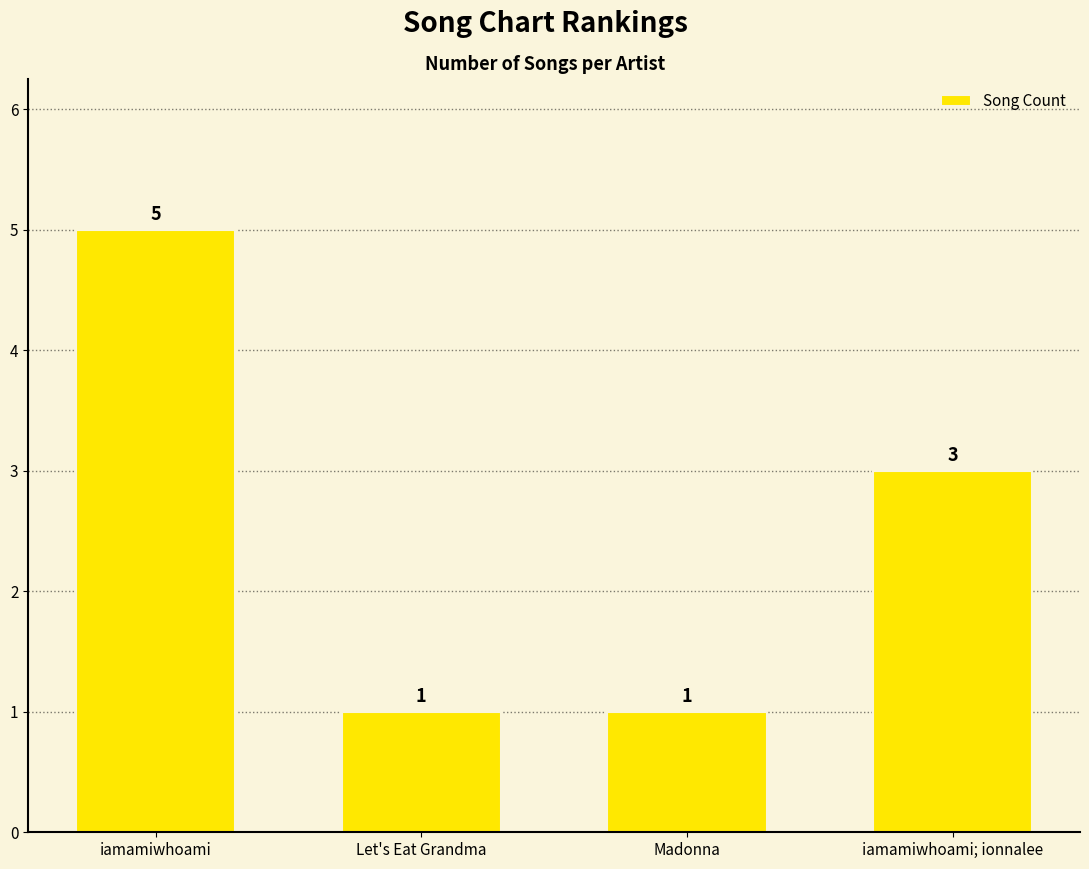

What is the sum of all values?

10